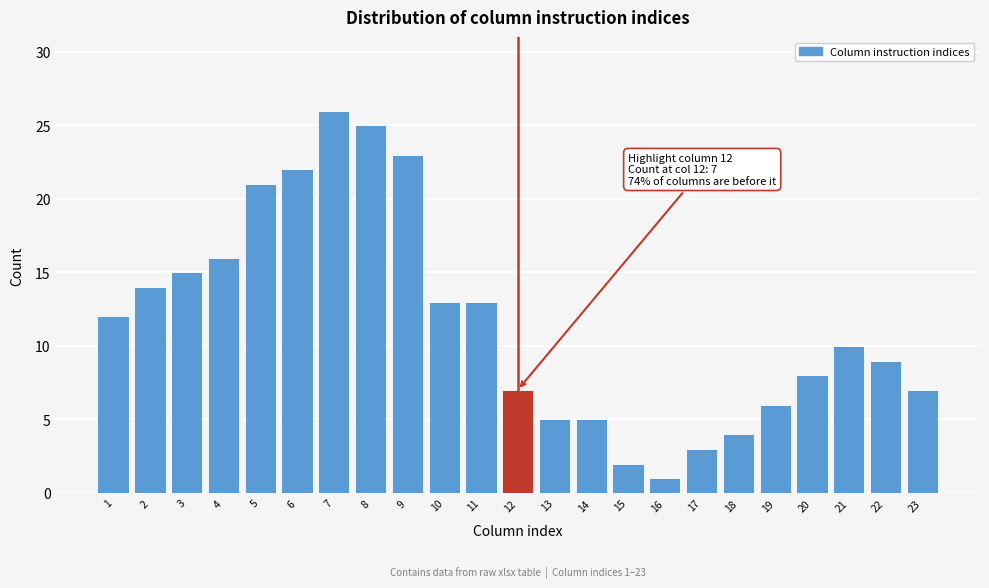

Reading left to right, transcribe all the data shown in this chart.

1=12	2=14	3=15	4=16	5=21	6=22	7=26	8=25	9=23	10=13	11=13	12=7	13=5	14=5	15=2	16=1	17=3	18=4	19=6	20=8	21=10	22=9	23=7